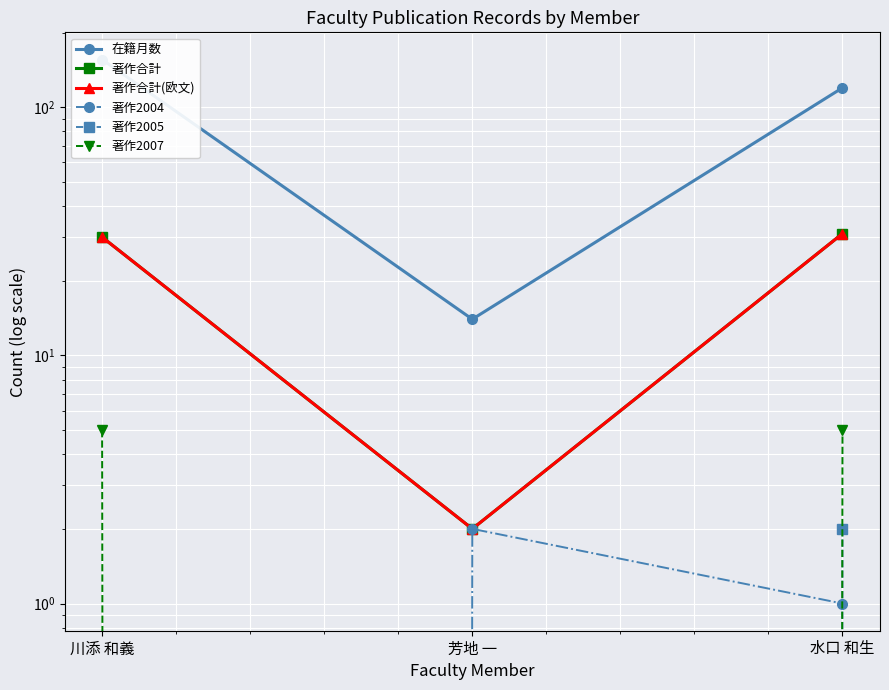

What is the label of the 3rd point from the left?

水口 和生